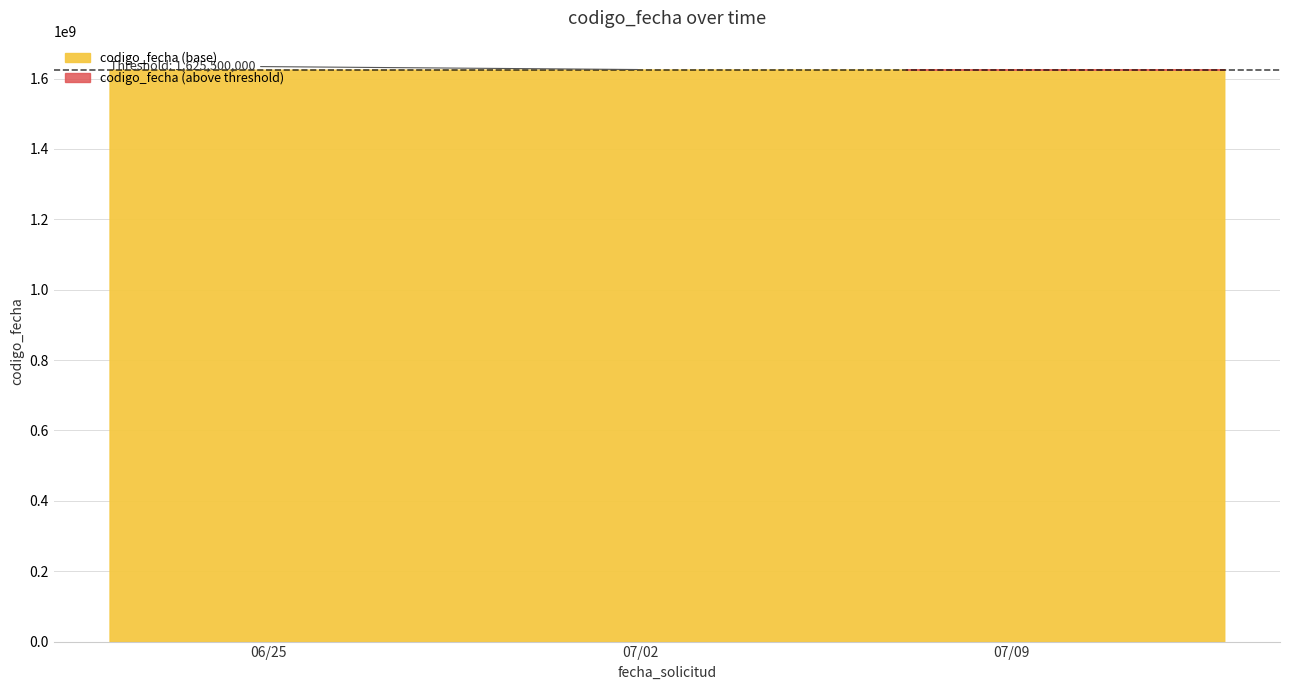

Reading left to right, extract all data points from this chart.

1624880952	1625470771	1625760356	1626241562